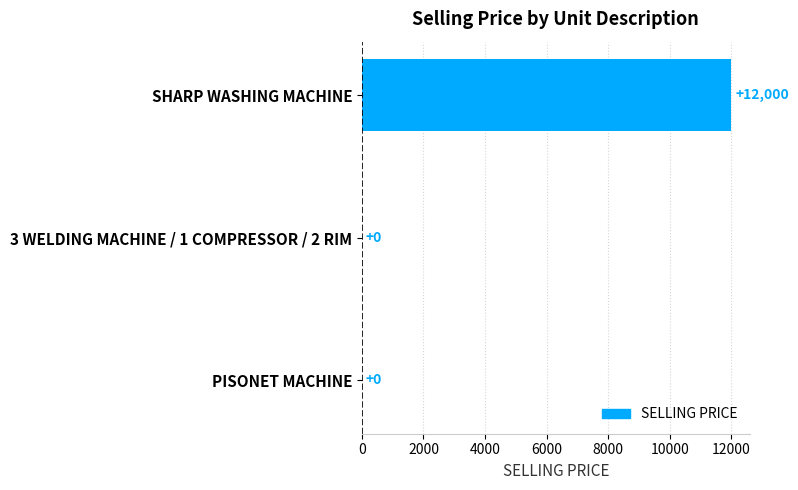

How many values are between 0 and 12000?

3